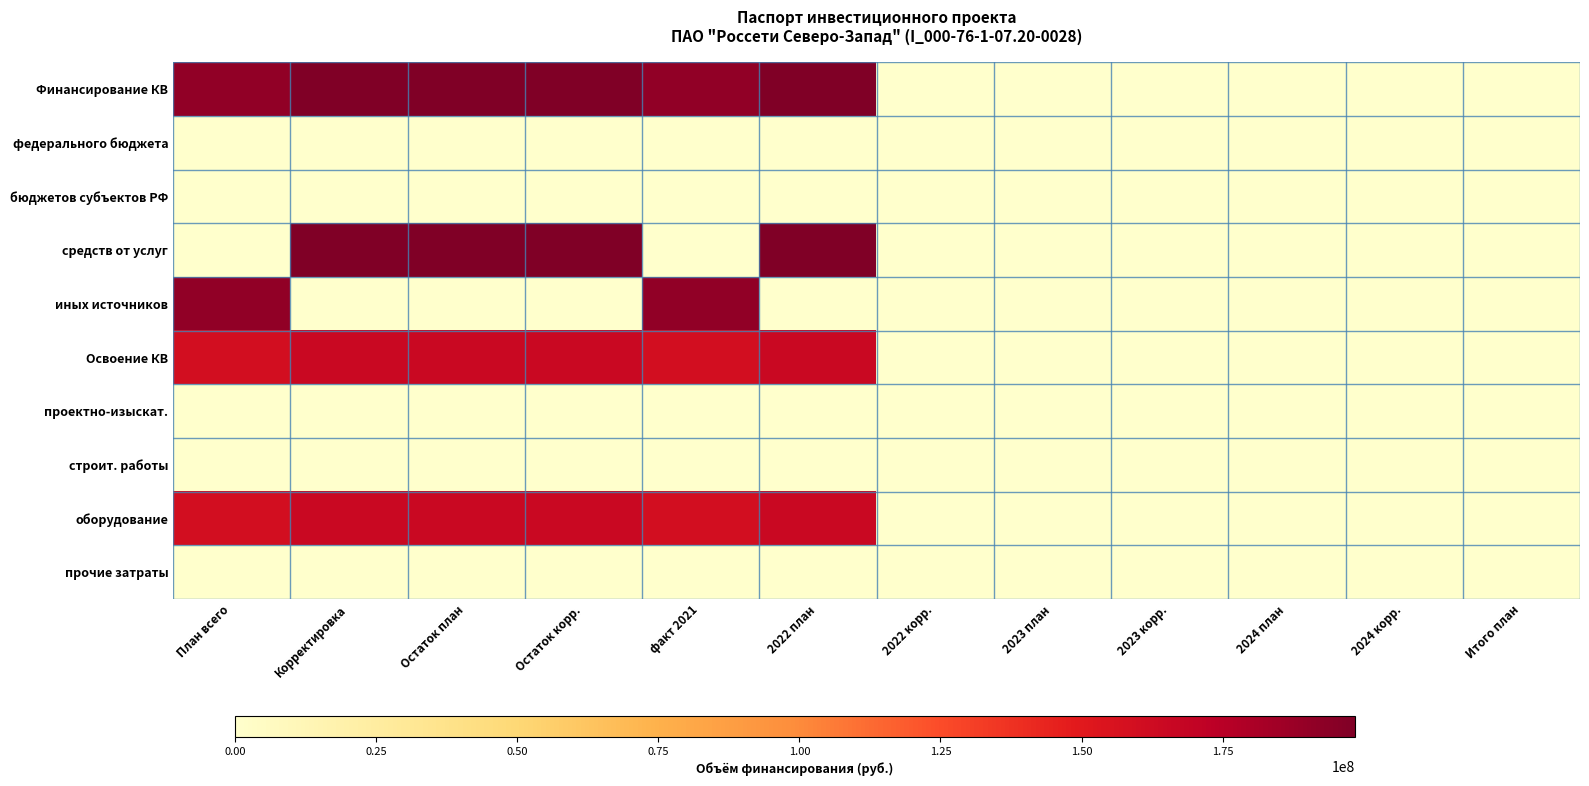

Which series changed the most between Остаток план and Итого план?

Финансирование КВ